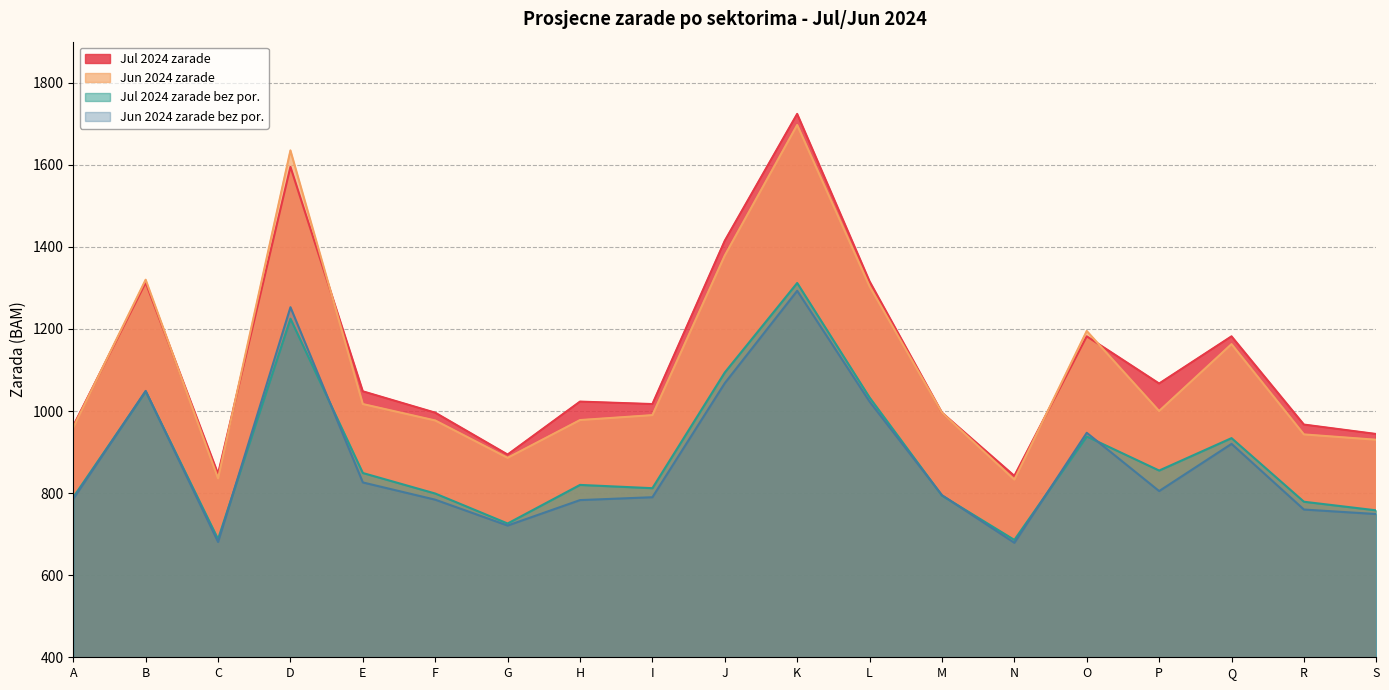

Is the value of Jun 2024 zarade bez por. at M greater than the value of Jun 2024 zarade at C?

No